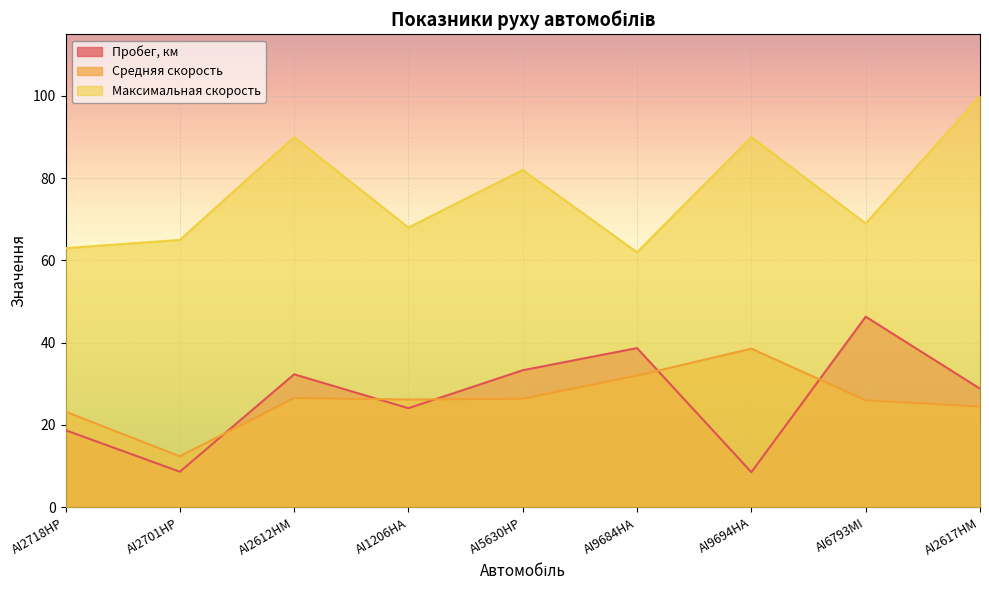

True or false: Пробег, км and Максимальная скорость cross at least once.

False